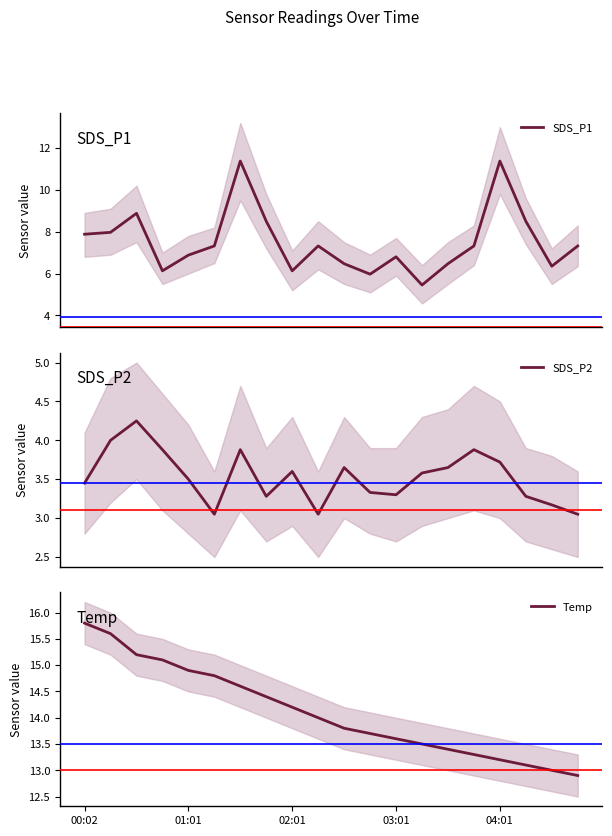

Which series has the widest spread of values?

SDS_P1